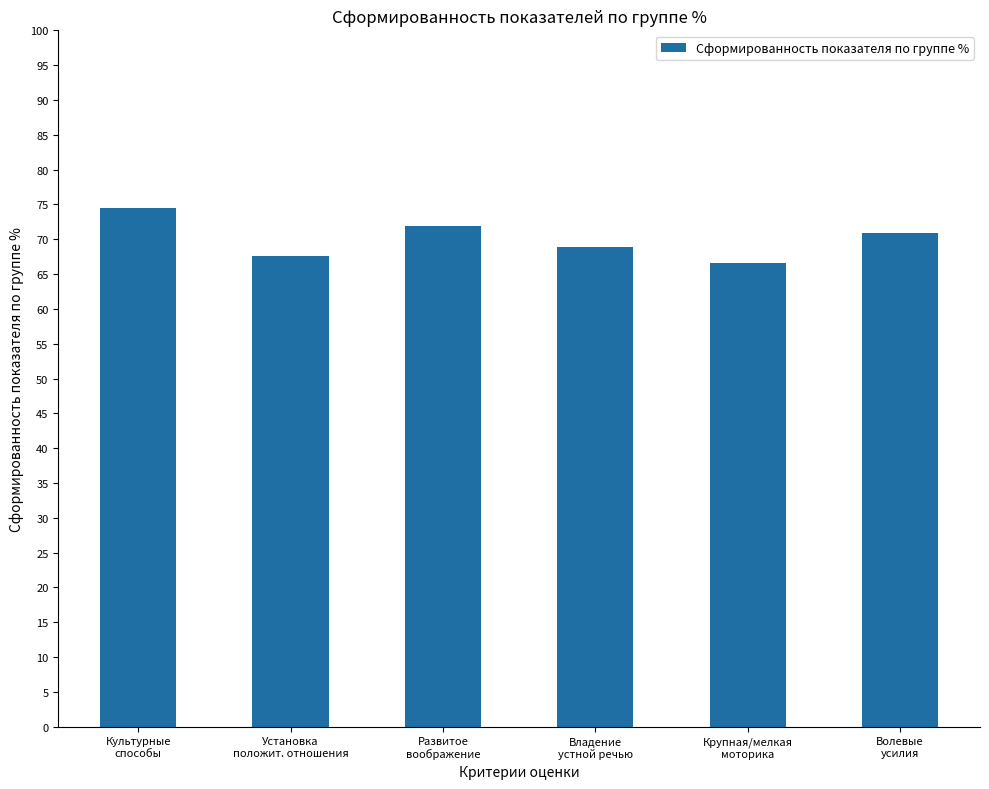

What value does the data have at Развитое
воображение?

71.9